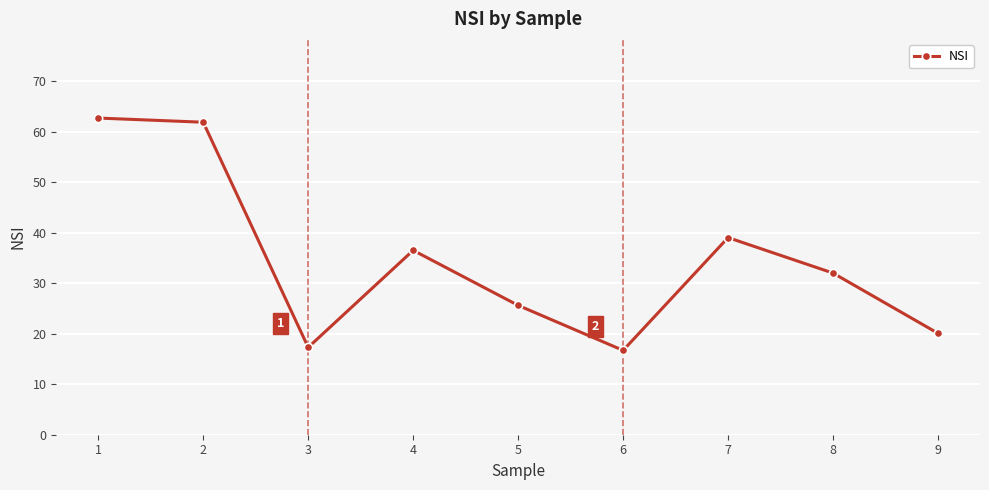

Reading left to right, what are all the values shown in this chart?

1=62.7	2=61.9	3=17.3	4=36.5	5=25.6	6=16.7	7=39.0	8=32.0	9=20.1